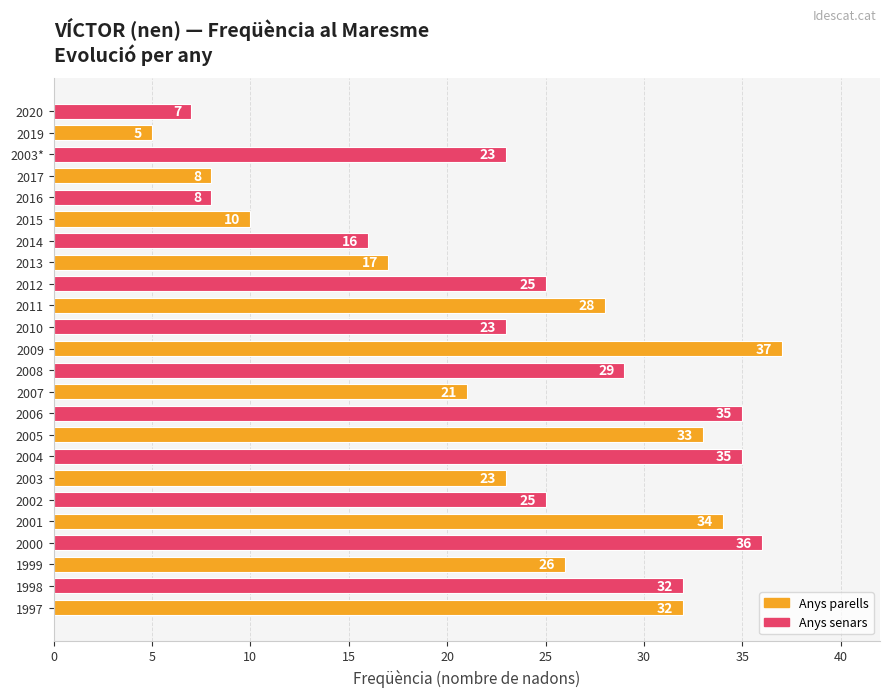

Is it true that the value at 2011 is 37?

False